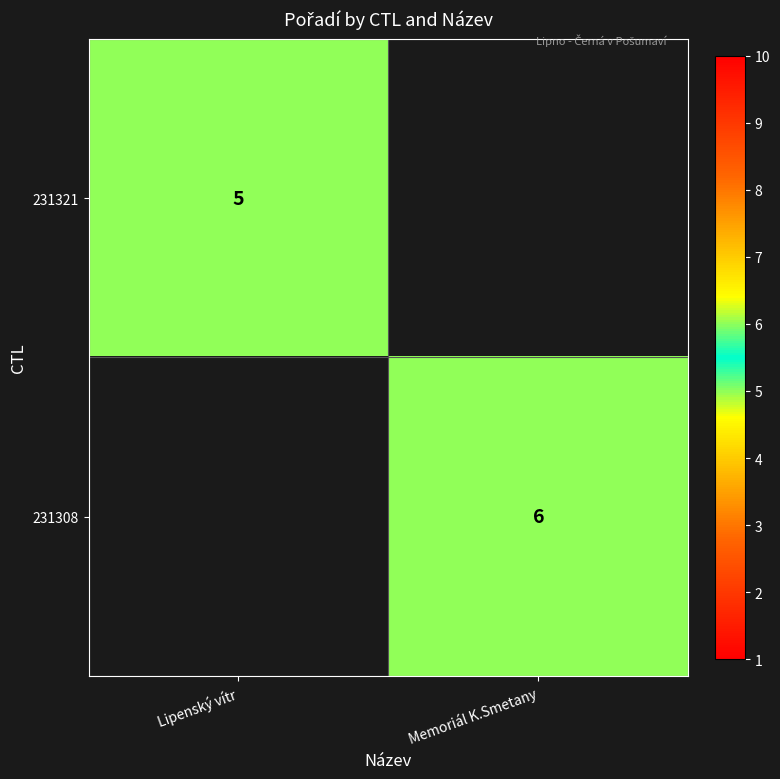

The 231308 series shows 9 at Memoriál K.Smetany. True or false?

False